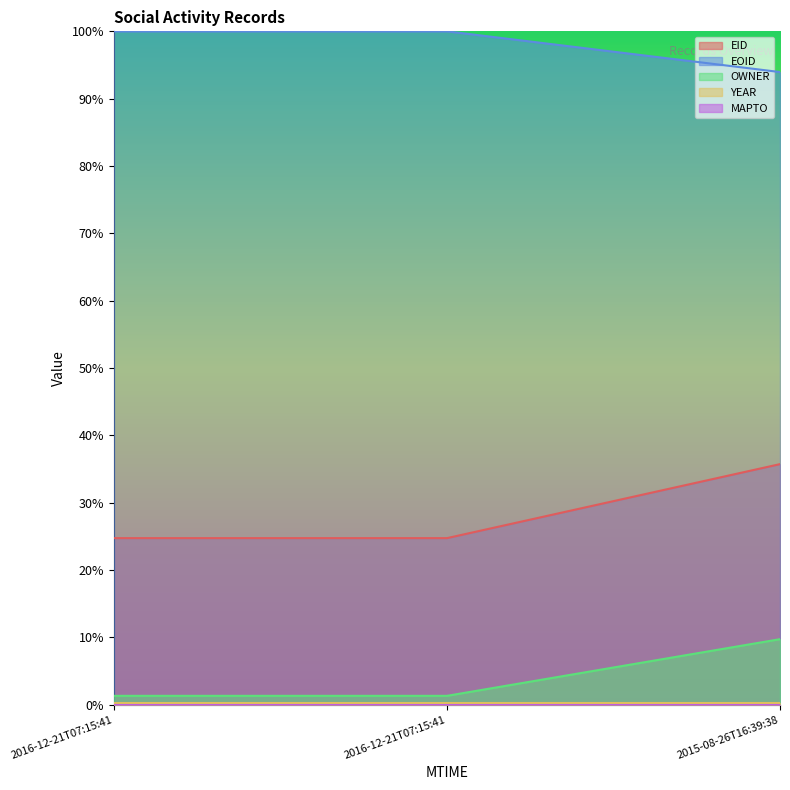

Which series has the largest range (max minus min)?

EID